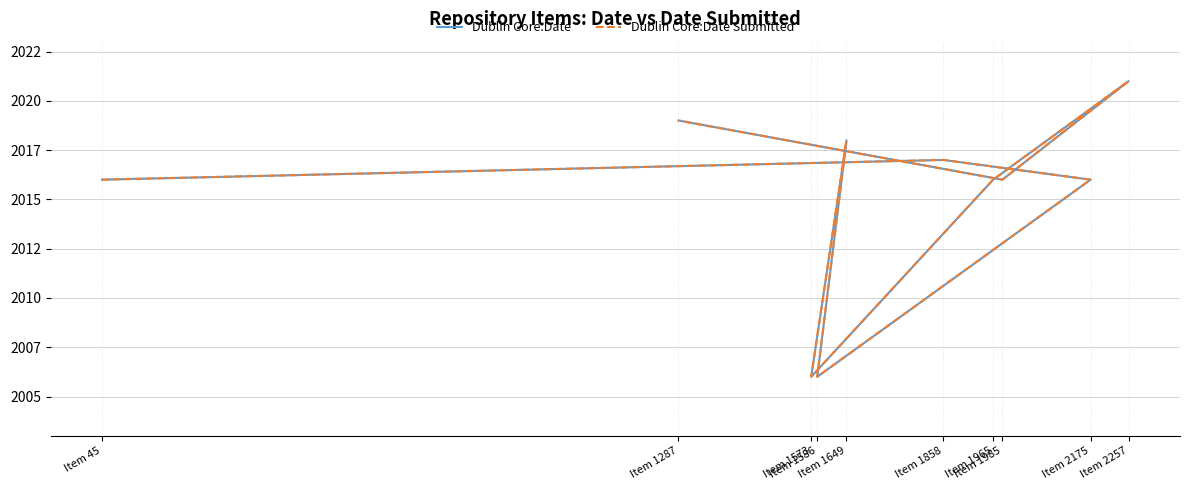

How many lines are shown in the chart?

2